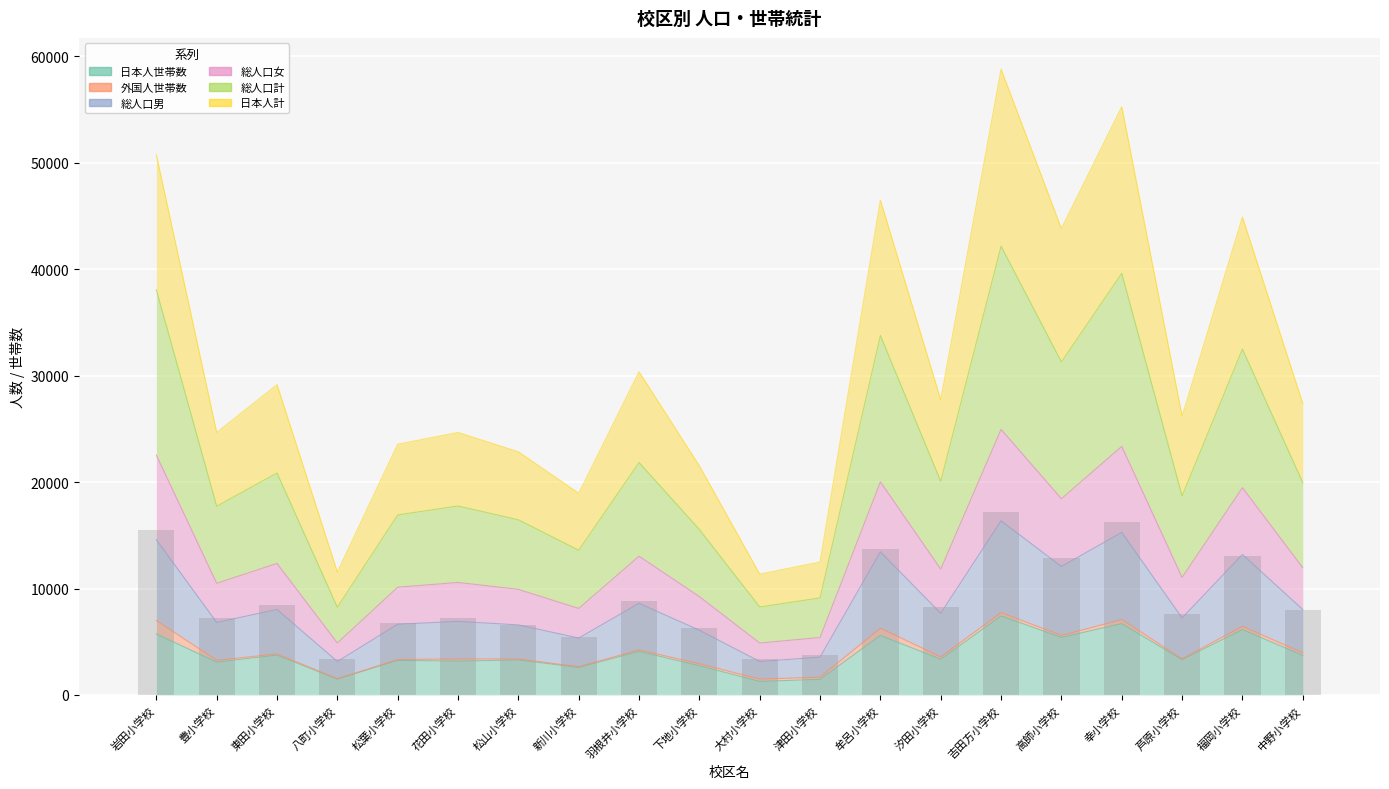

Read the 日本人計 value at 中野小学校.

27385